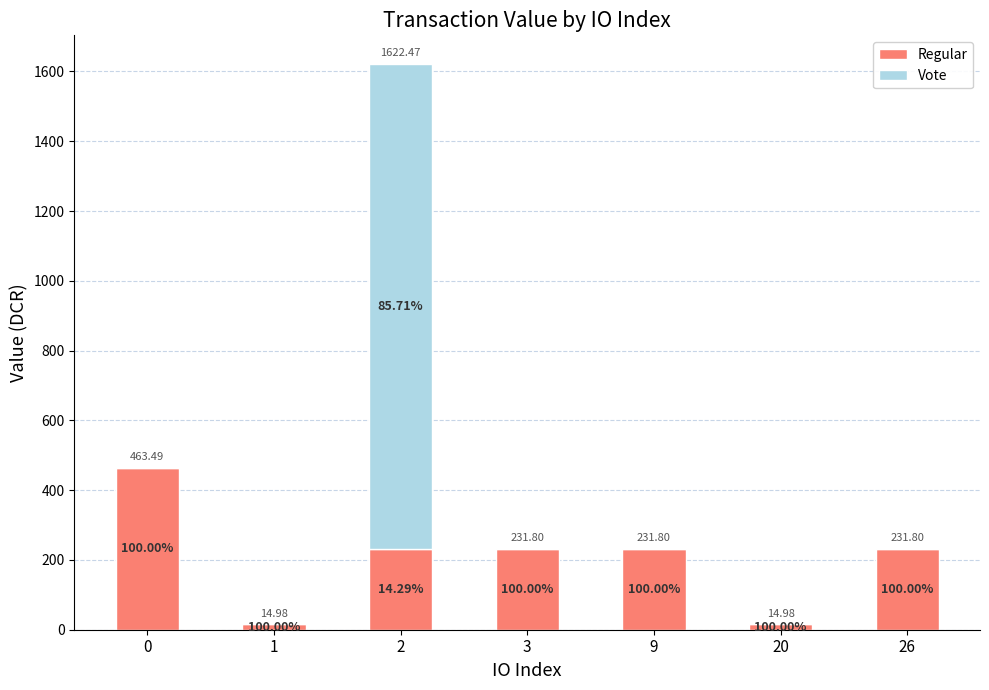

Are the bars horizontal?

No